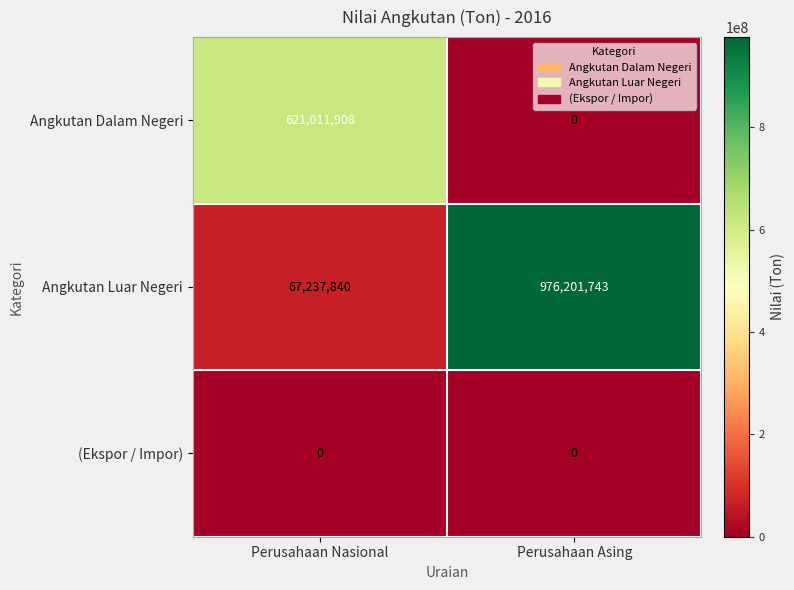

Reading right to left, list all the values displayed in this chart.

Angkutan Dalam Negeri: Perusahaan Asing=0	Perusahaan Nasional=621011908
Angkutan Luar Negeri: Perusahaan Asing=976201743	Perusahaan Nasional=67237840
(Ekspor / Impor): Perusahaan Asing=0	Perusahaan Nasional=0